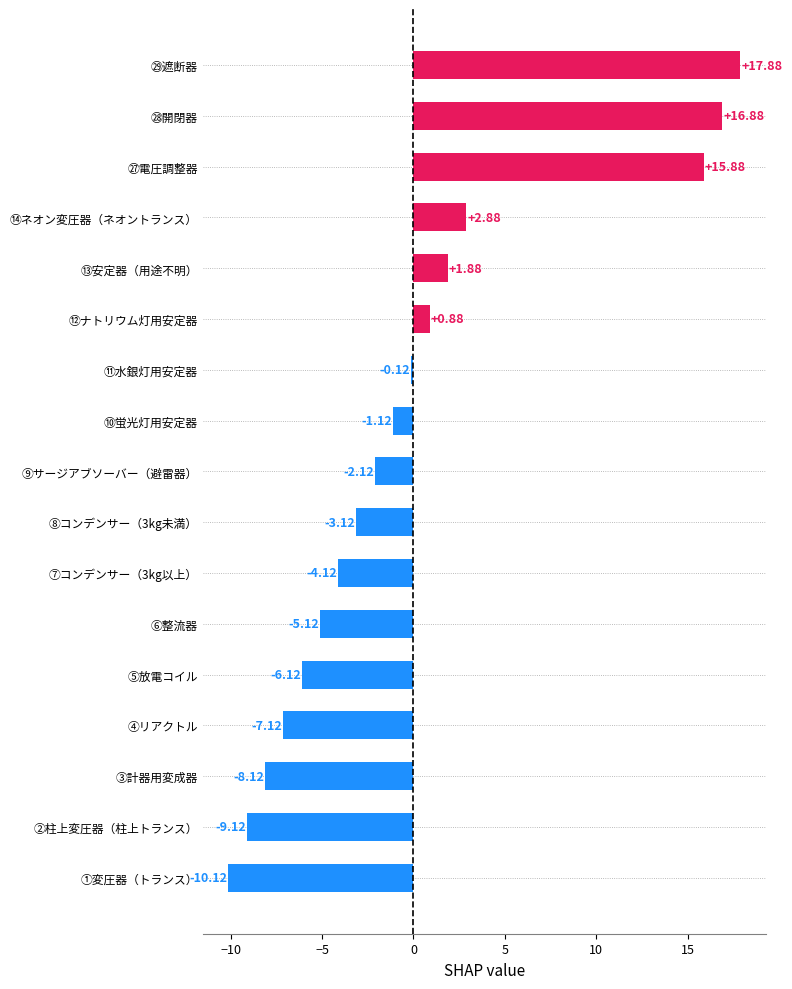

What is the greatest value displayed?

17.9